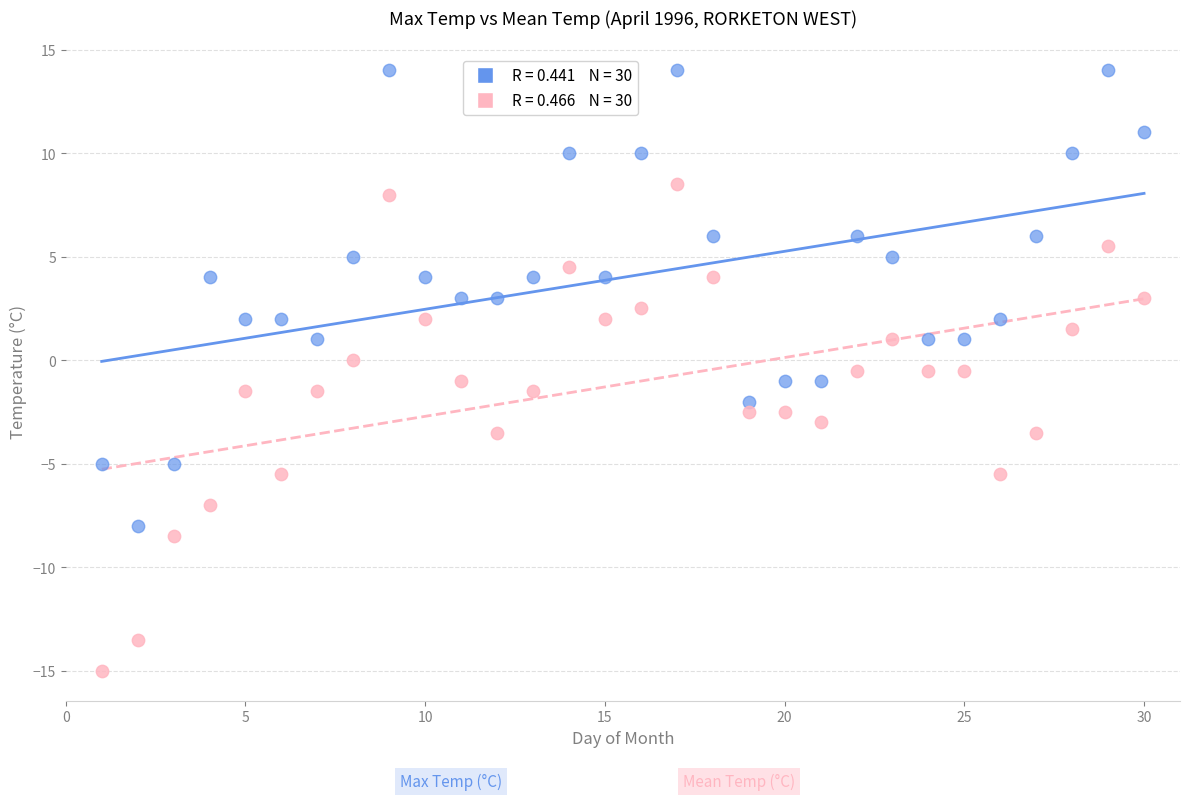

Across all data points, what is the range of Y values (max minus min)?

29.0